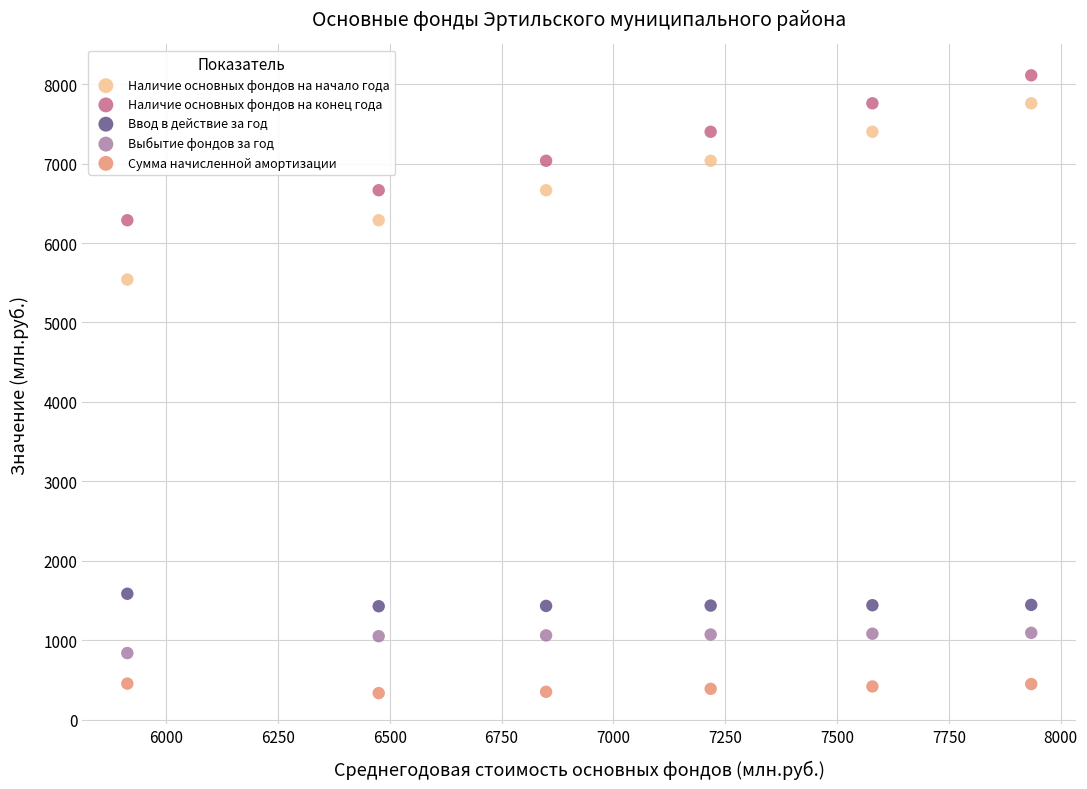

Which series reaches the maximum Y coordinate?

Наличие основных фондов на конец года